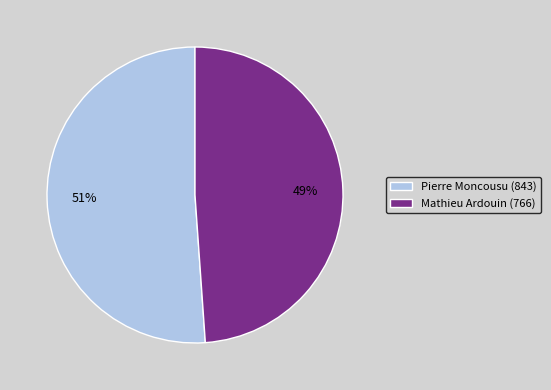

To the nearest percent, what percentage of the pie is Pierre Moncousu (843)?

51%